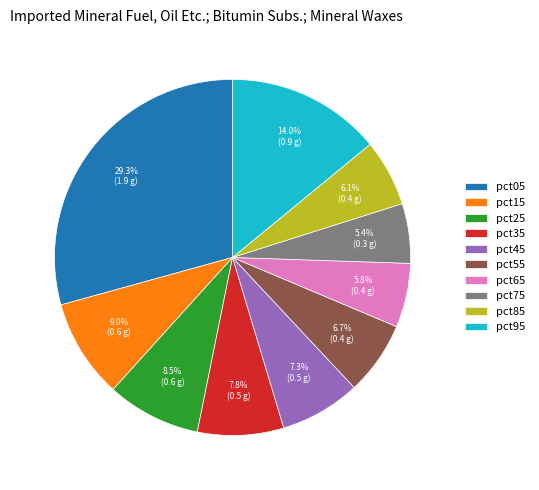

What percentage is the pct05 slice, to the nearest percent?

29%